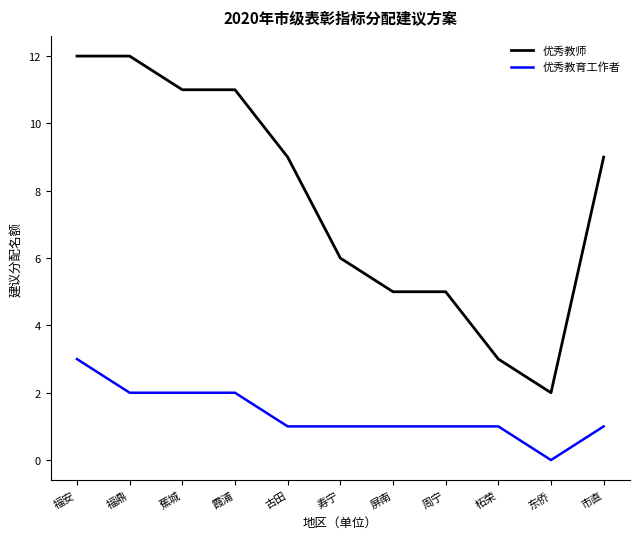

How many lines are shown in the chart?

2